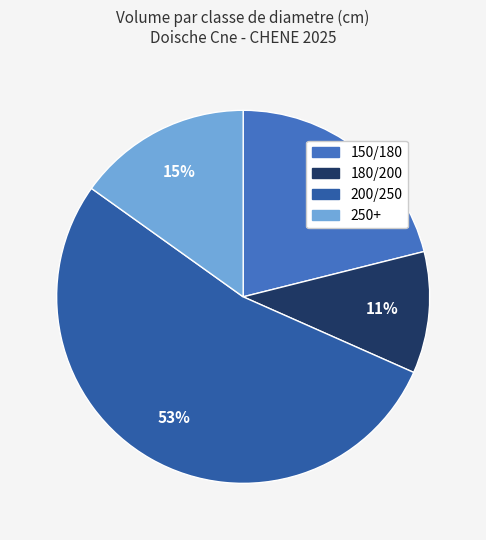

Is it true that 150/180 is 16% of the pie?

False